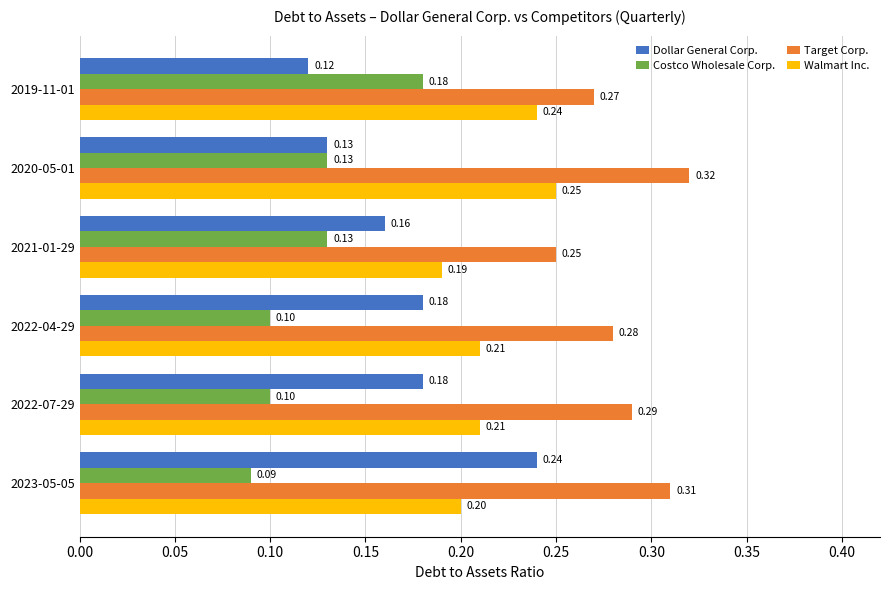

Between 2022-07-29 and 2019-11-01, which series saw the biggest shift?

Costco Wholesale Corp.